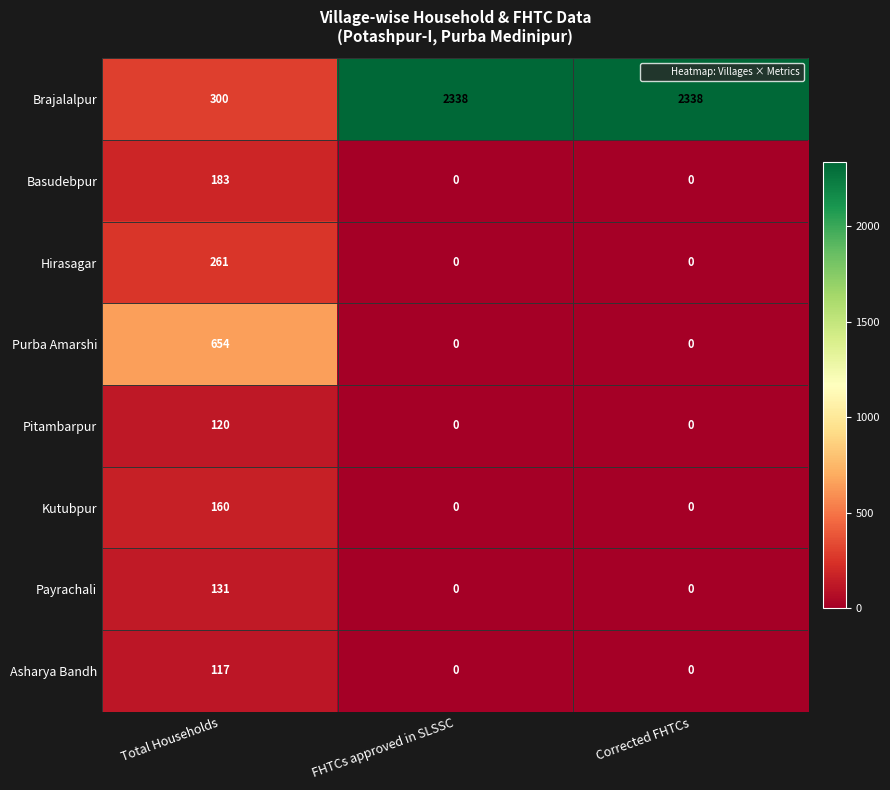

Which series has the largest total across all categories?

Brajalalpur